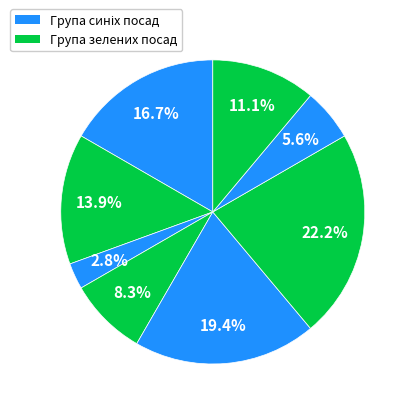

Count the number of slices in the pie.

8